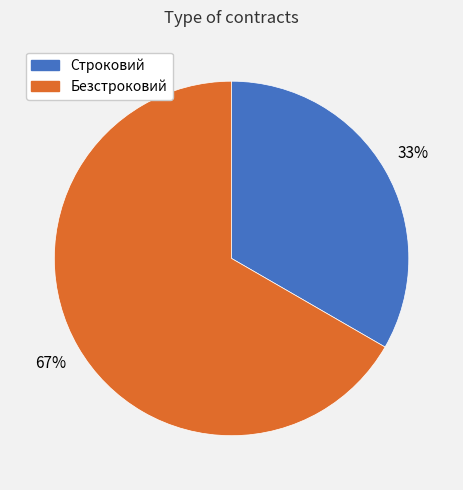

To the nearest percent, what percentage of the pie is Строковий?

33%